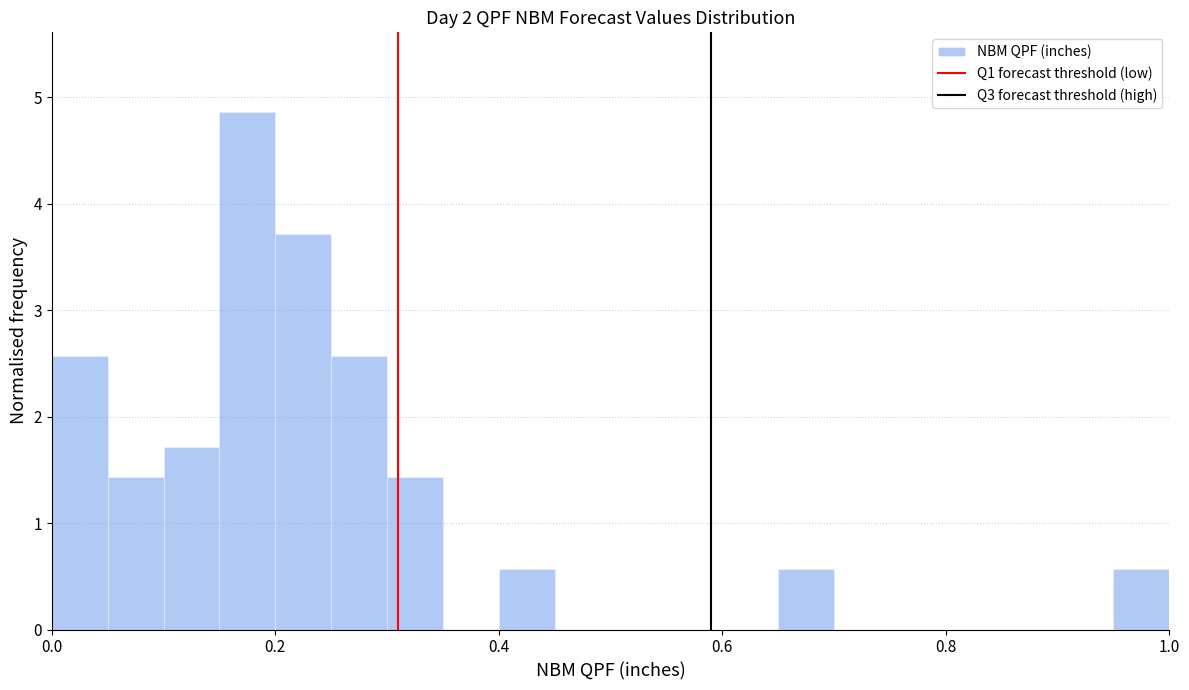

Read against the x-axis, roughly where is the centre of the tallest bar?

0.18